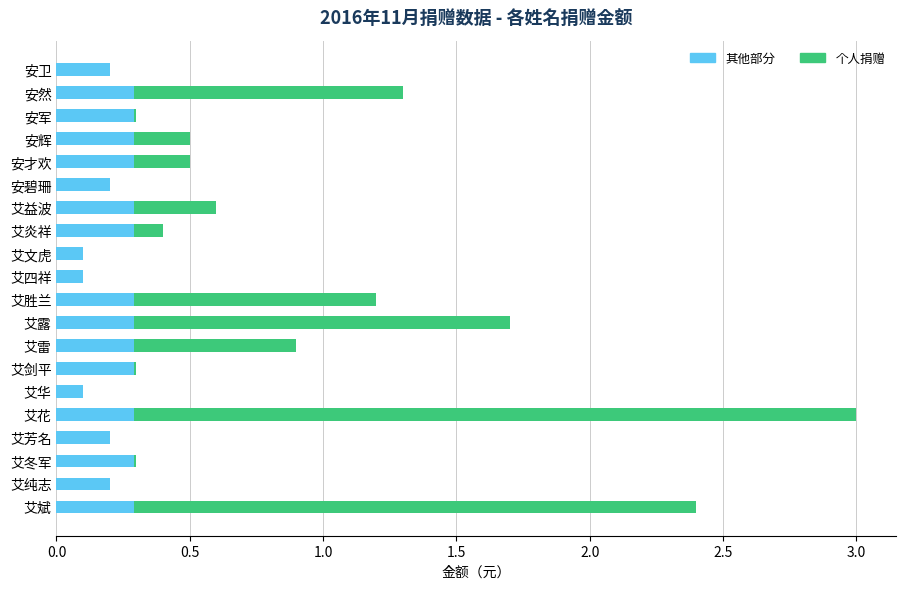

The 其他部分 series shows 0.3 at 安然. True or false?

True